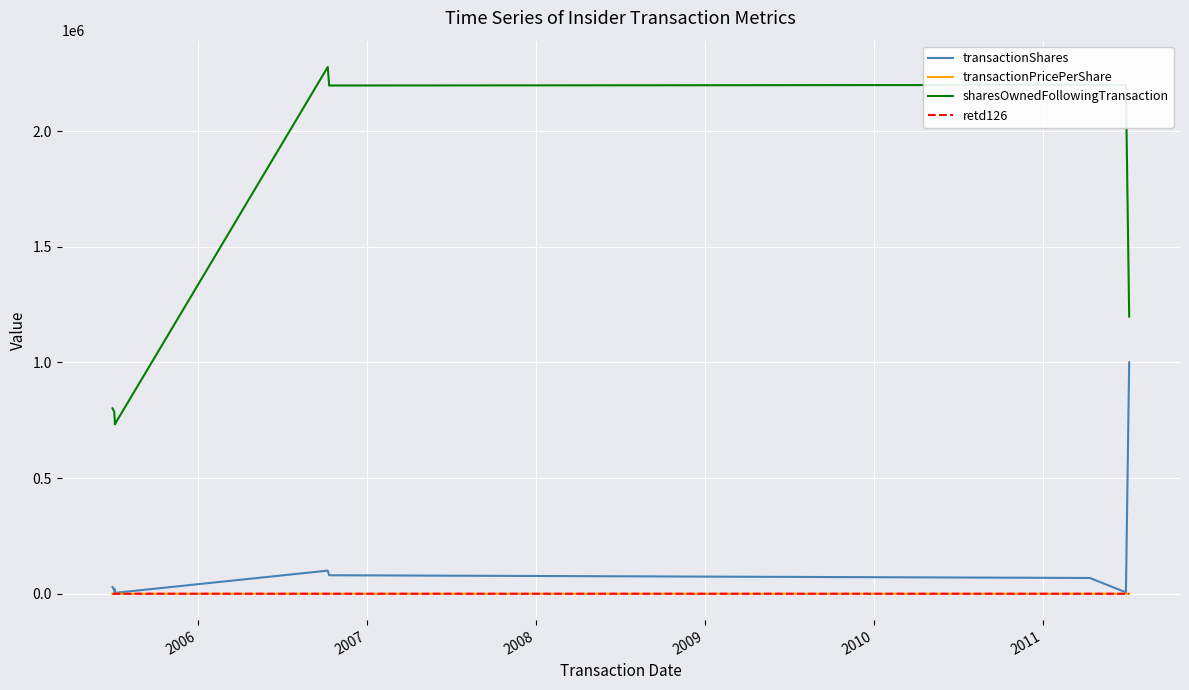

True or false: sharesOwnedFollowingTransaction has a value of 511444.0 at 2007.

False